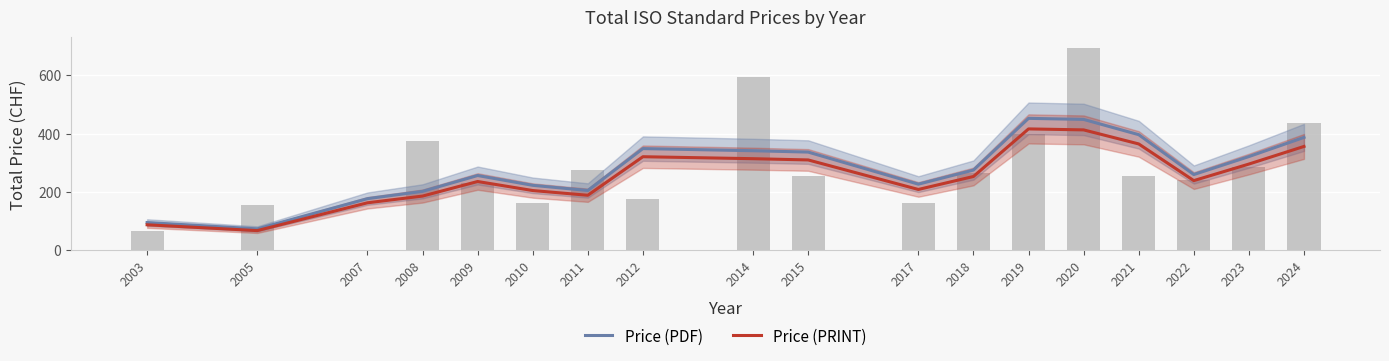

Reading left to right, list all the values displayed in this chart.

Price (PDF): 2003=95.0	2005=73.3	2007=177.0	2008=202.0	2009=256.3	2010=222.7	2011=205.0	2012=348.7	2014=341.3	2015=336.7	2017=226.7	2018=275.0	2019=452.3	2020=448.7	2021=396.3	2022=259.7	2023=321.3	2024=387.0
Price (PRINT): 2003=87.4	2005=67.5	2007=162.8	2008=185.8	2009=235.8	2010=204.9	2011=188.6	2012=320.8	2014=314.0	2015=309.7	2017=208.5	2018=253.0	2019=416.1	2020=412.8	2021=364.6	2022=238.9	2023=295.6	2024=356.0